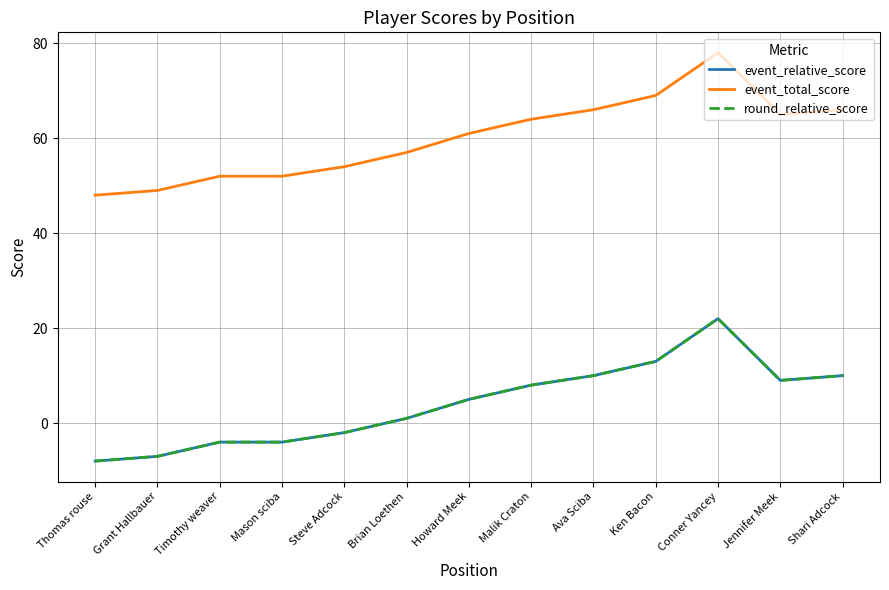

What is the difference between the second highest and second lowest values in the round_relative_score series?

20